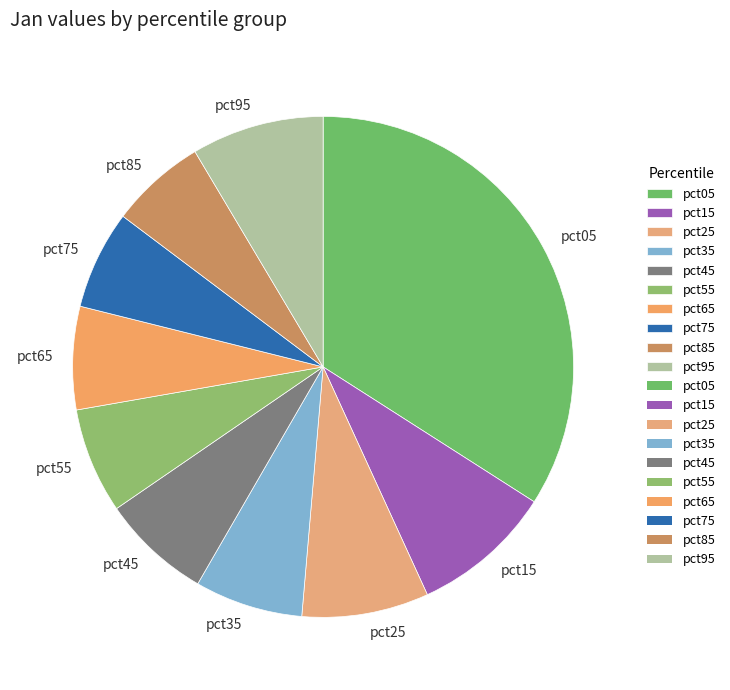

Does any single category account for the majority?

No